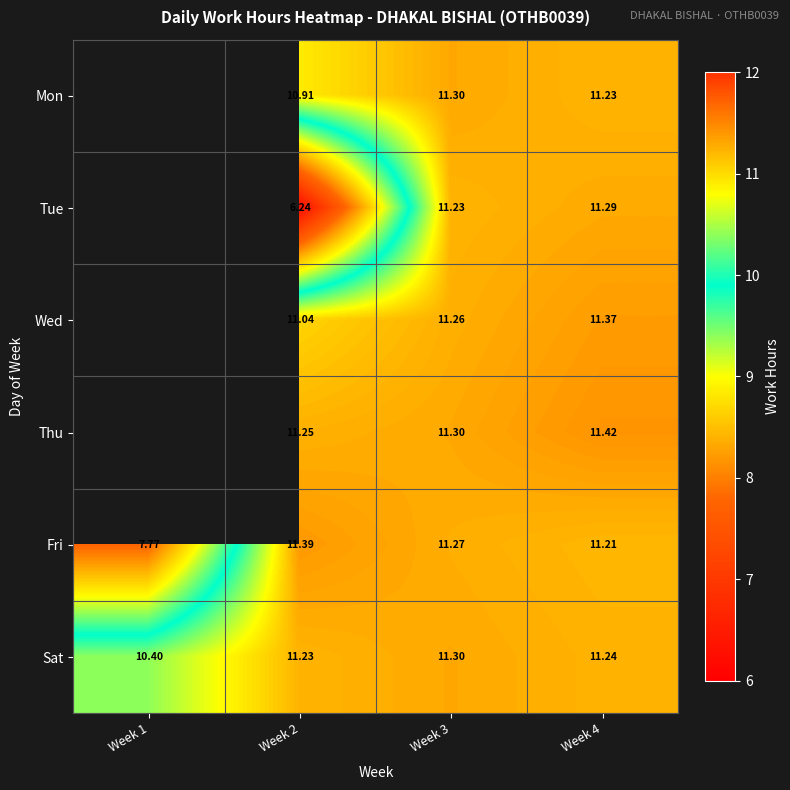

Which series changed the most between Week 2 and Week 4?

Tue